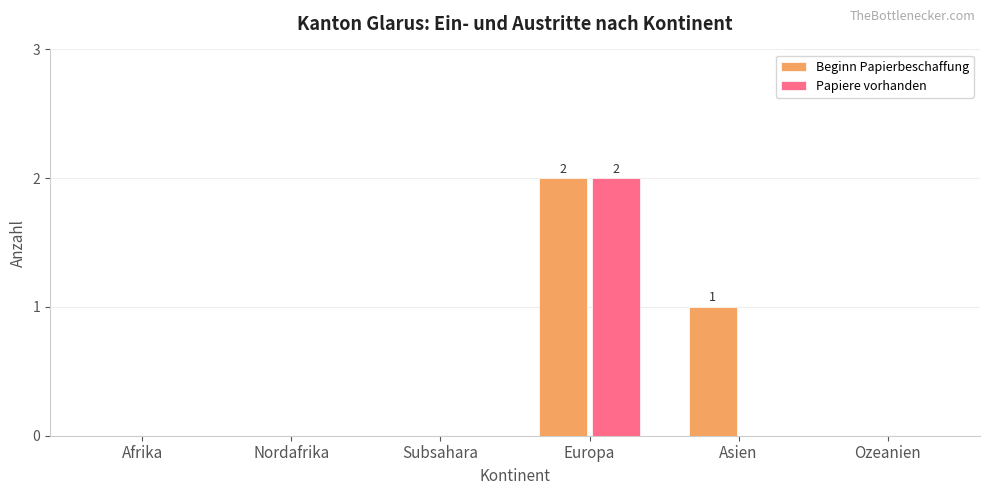

Reading right to left, extract all data points from this chart.

Beginn Papierbeschaffung: 0	1	2	0	0	0
Papiere vorhanden: 0	0	2	0	0	0